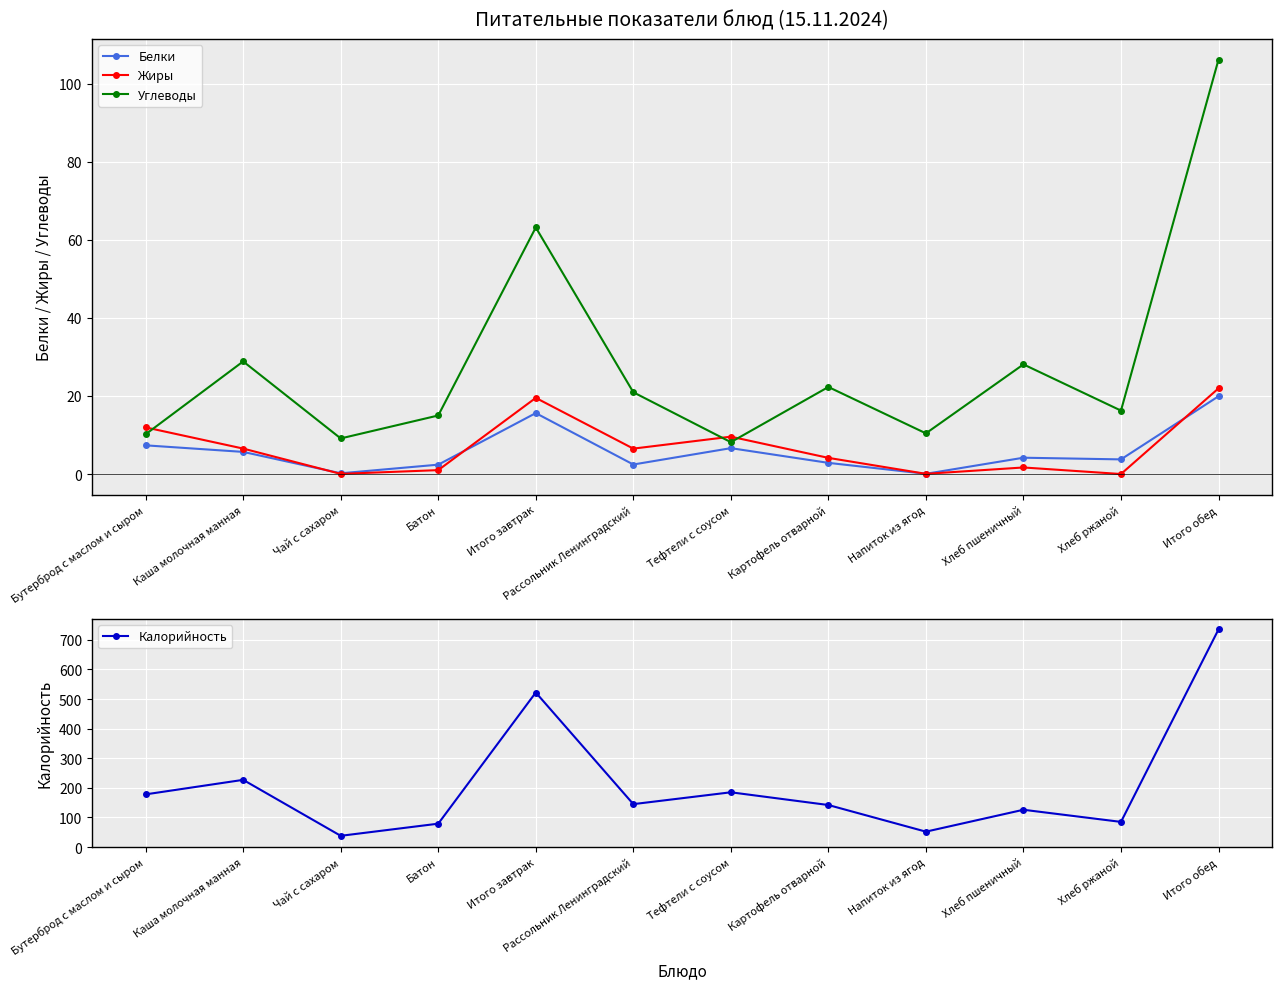

The Калорийность series shows 85.0 at Хлеб ржаной. True or false?

True